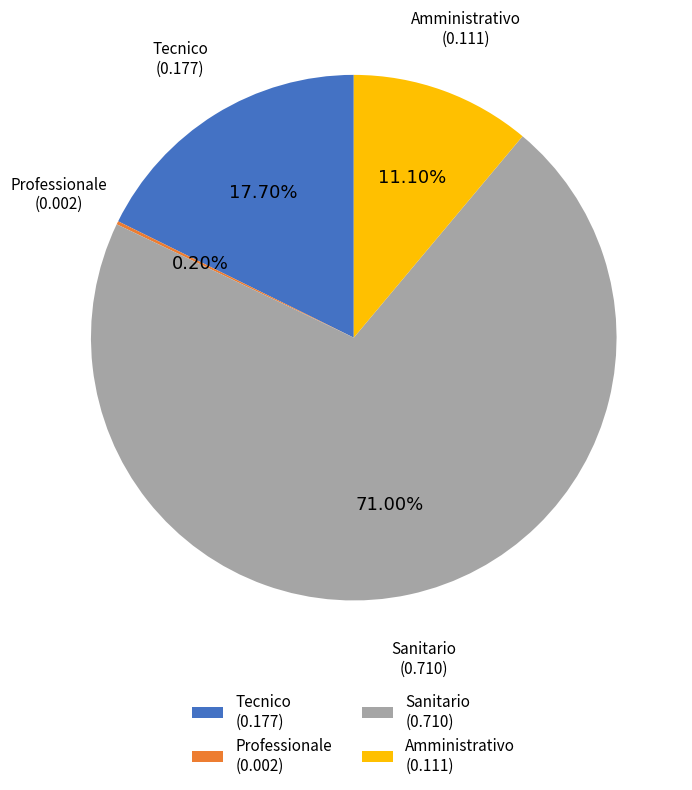

Which slice is the largest?

Sanitario